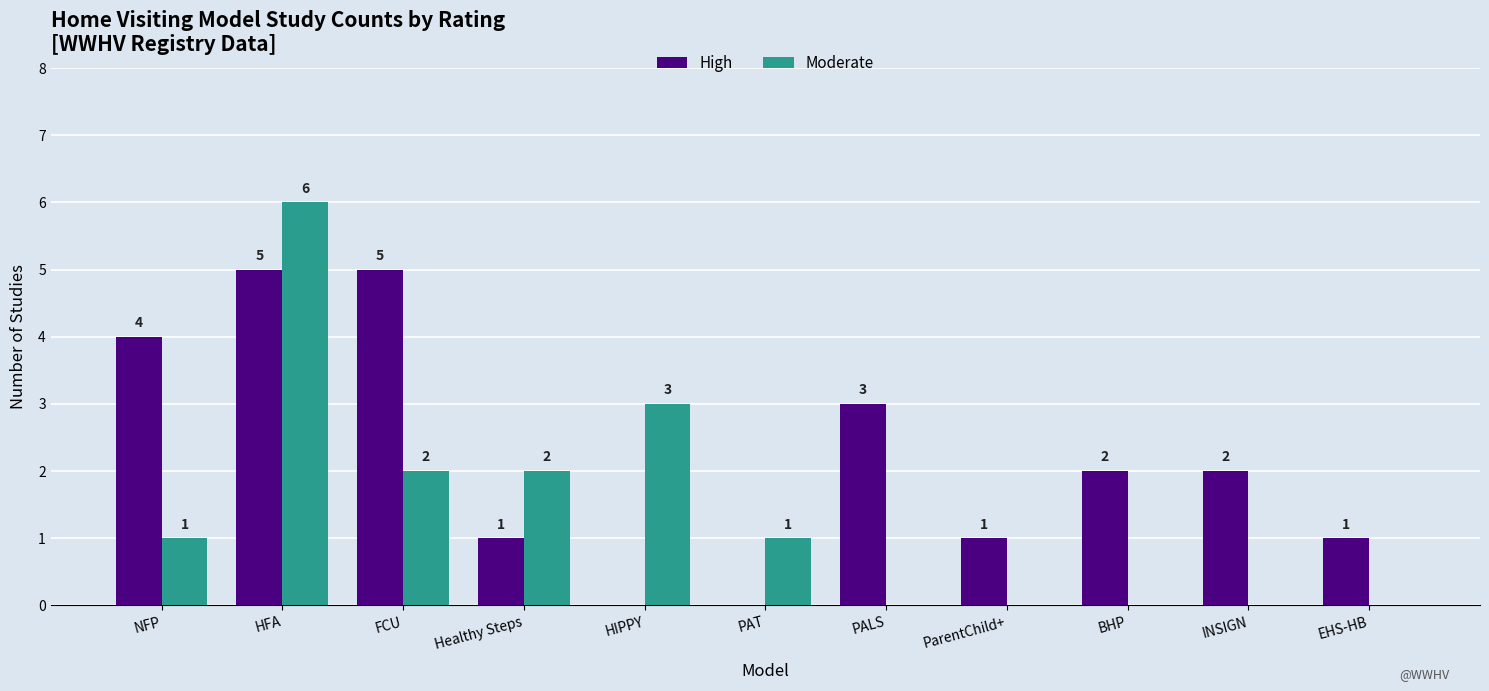

Between HIPPY and EHS-HB, which series saw the biggest shift?

Moderate